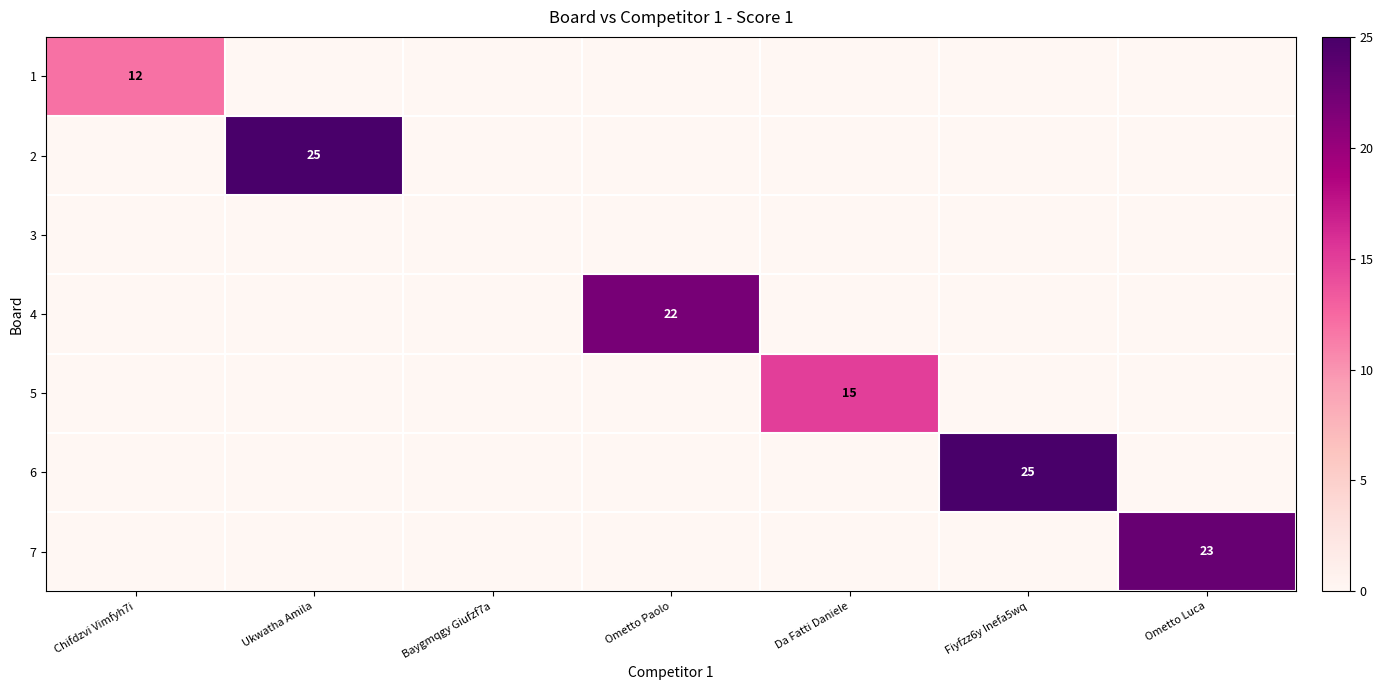

The value of 6 at Fiyfzz6y Inefa5wq is 25. True or false?

True